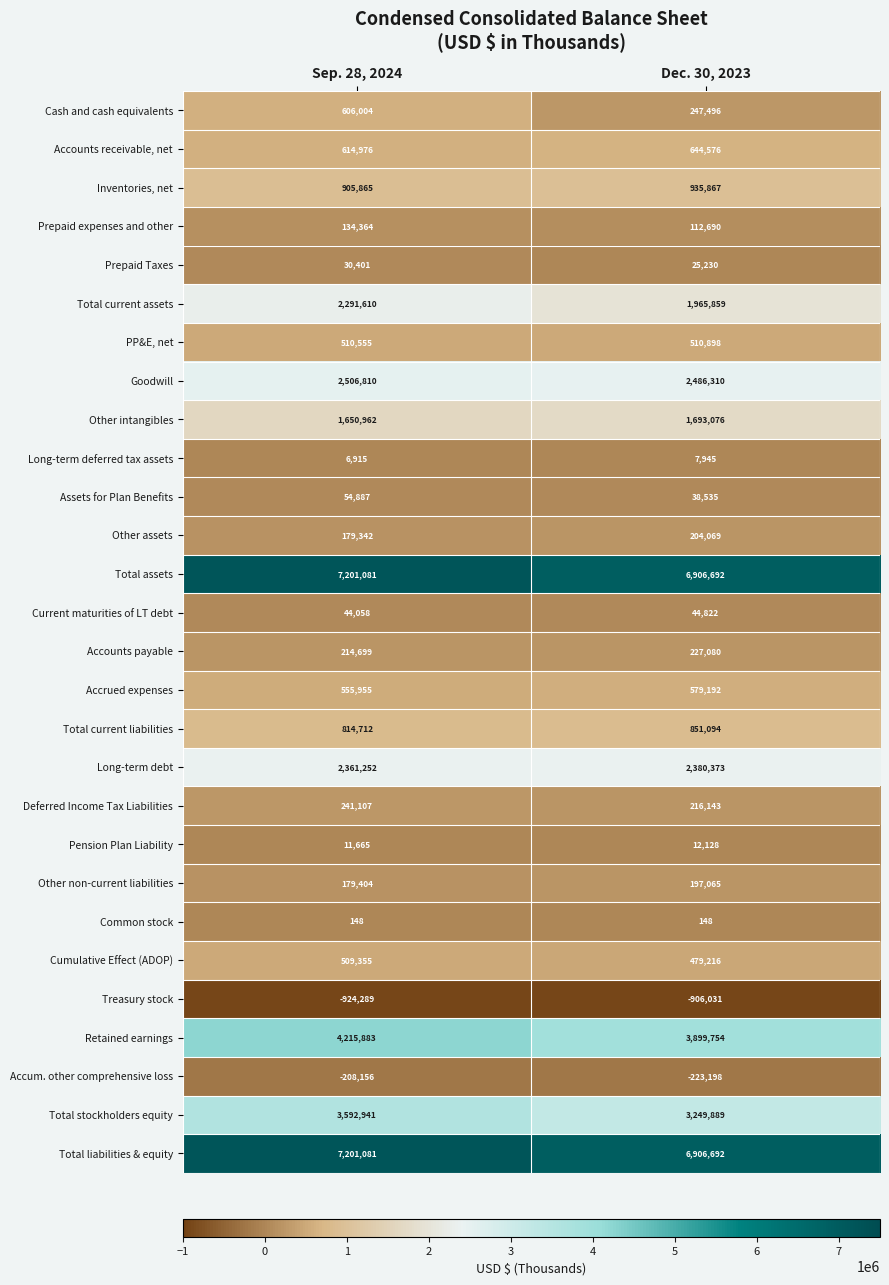

List the labels in order of Other intangibles value, largest first.

Dec. 30, 2023, Sep. 28, 2024